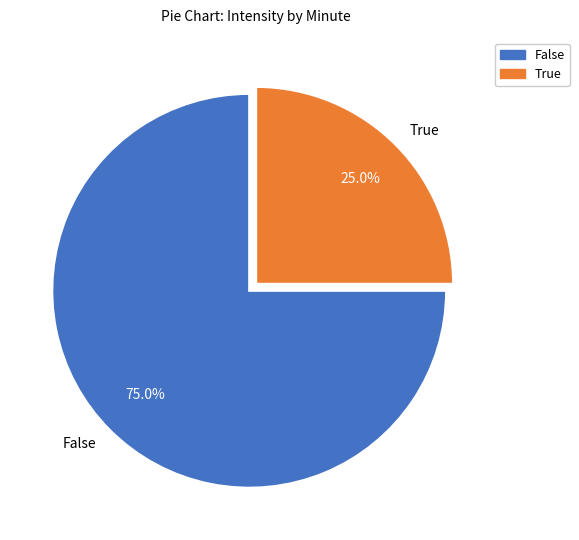

What percentage do True and False together represent?

100.0%